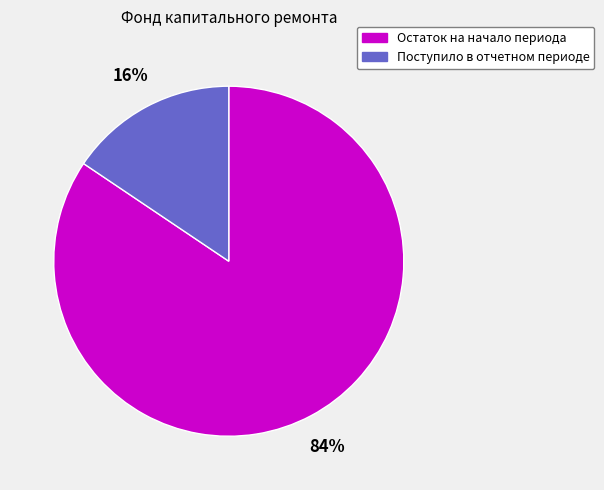

Count the number of slices in the pie.

2